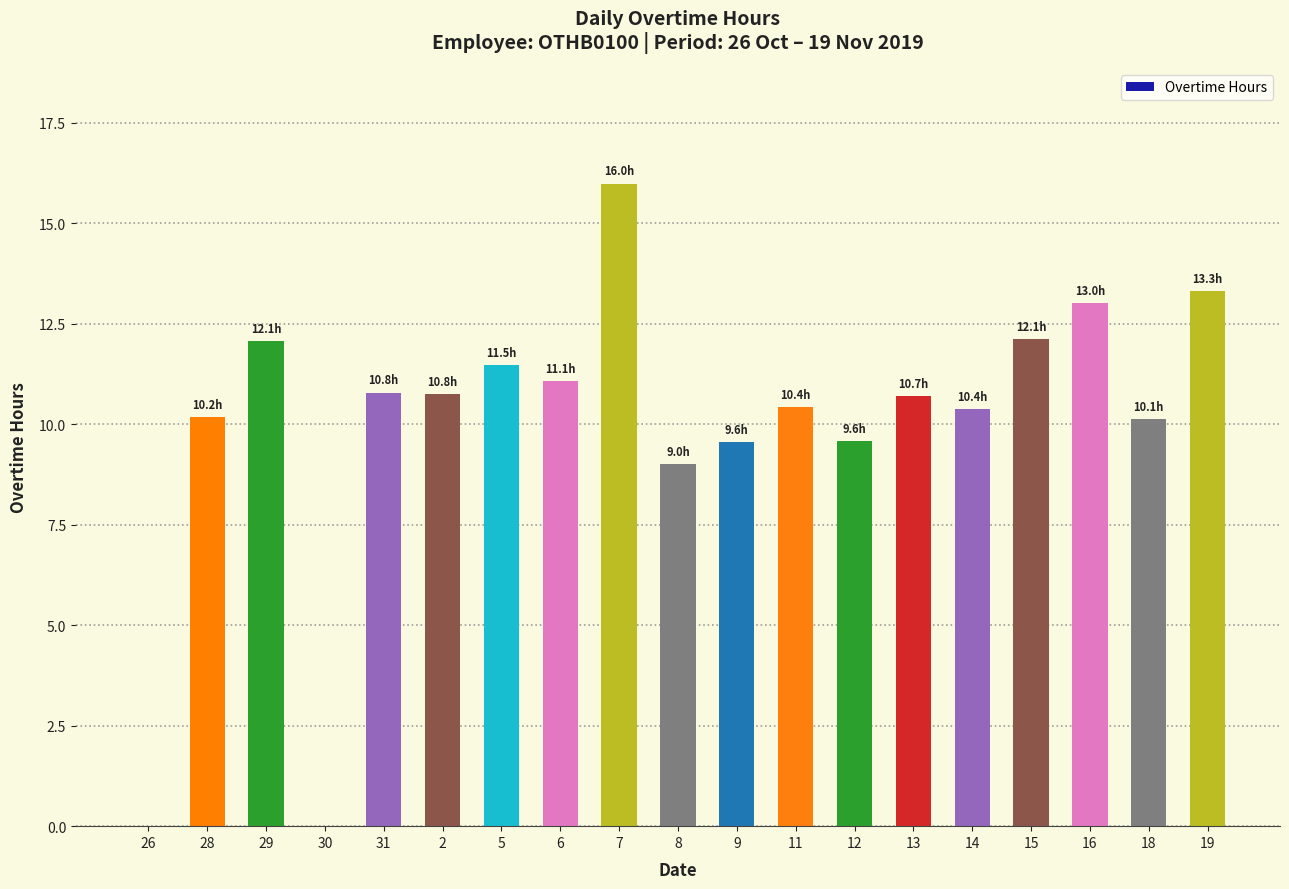

How many data points does each series have?

19